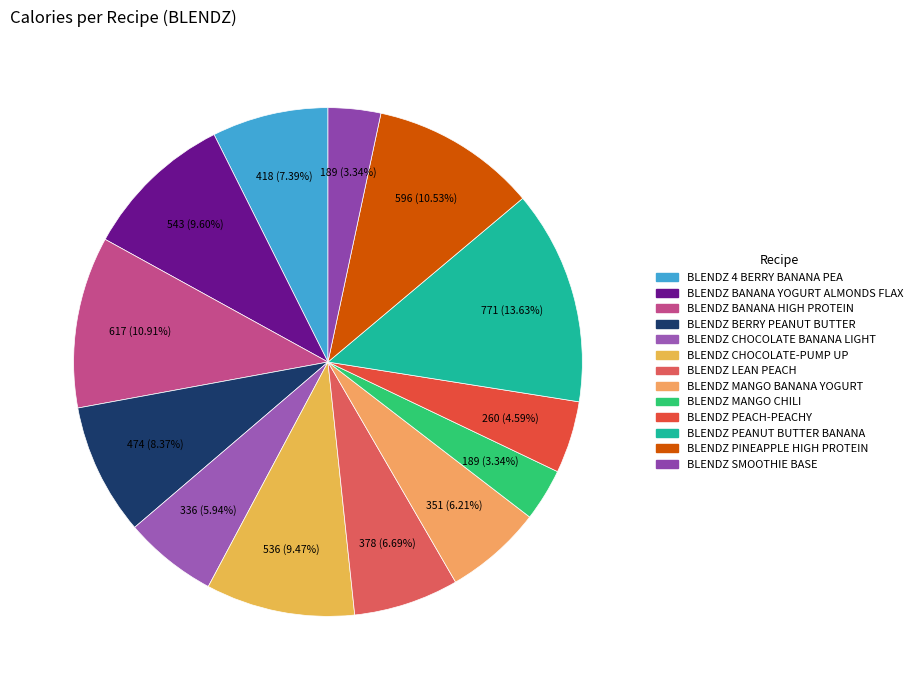

To the nearest percent, what is the combined percentage of BLENDZ MANGO BANANA YOGURT and BLENDZ PINEAPPLE HIGH PROTEIN?

17%